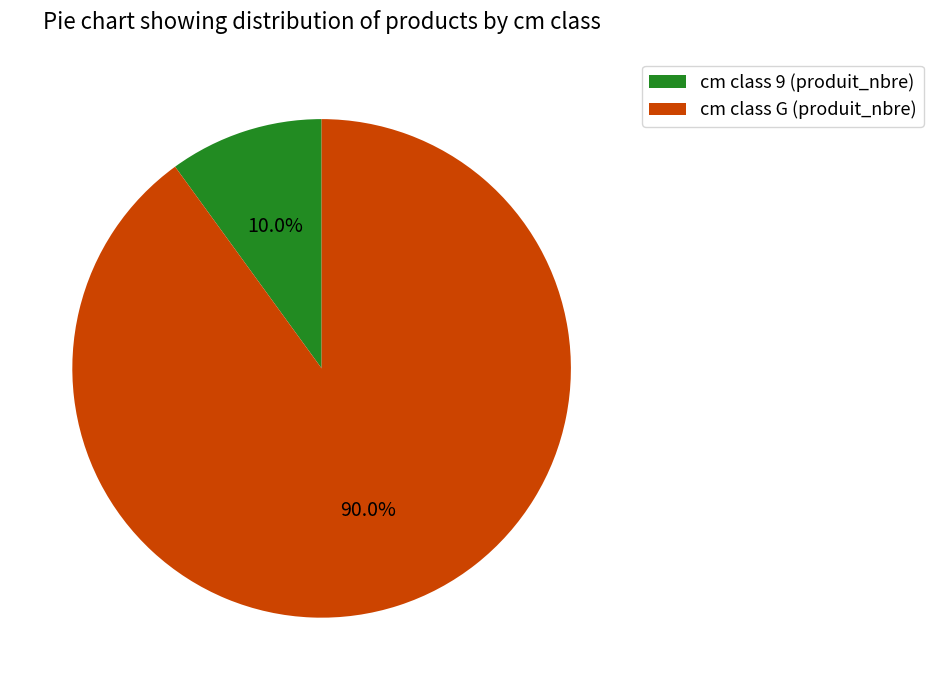

Which category has the biggest portion of the pie?

cm class G (produit_nbre)